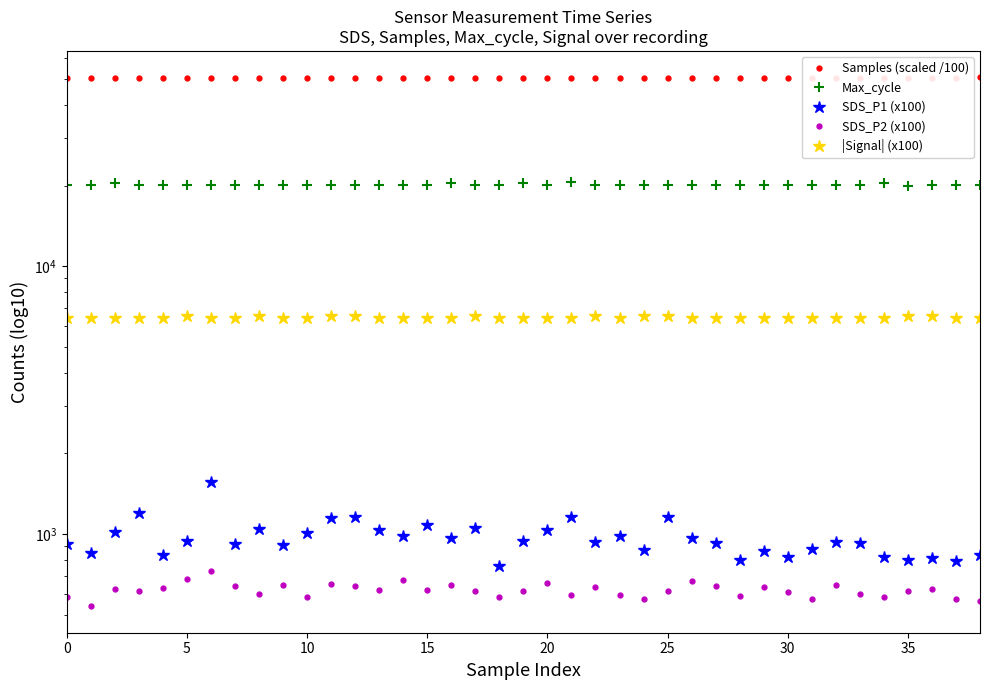

What is the sum of the |Signal| (x100) values at 36 and 37?

12900.0